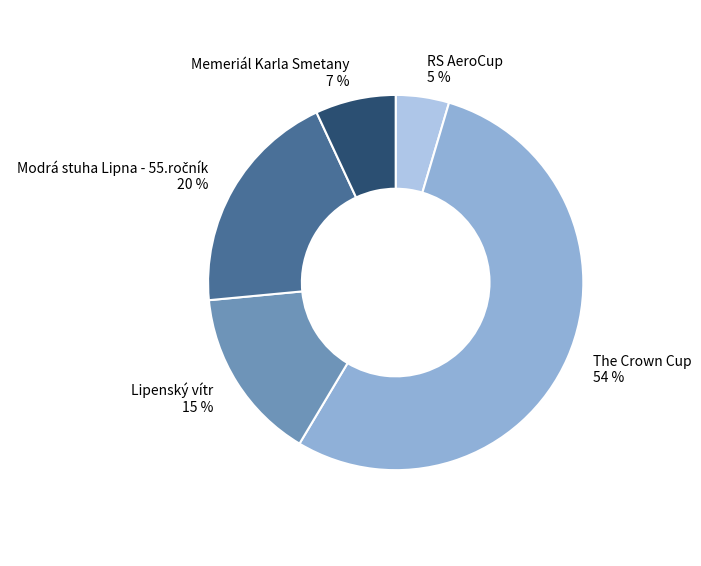

Which category accounts for the majority?

The Crown Cup